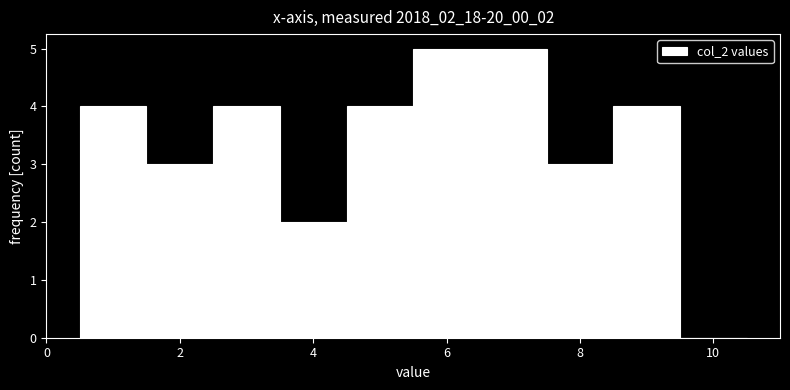

How tall is the bar that spans 2.5 to 3.5 on the x-axis? Neither the bar edges nor the heights are printed on the chart, so give them approximately, as read against the axes.

4